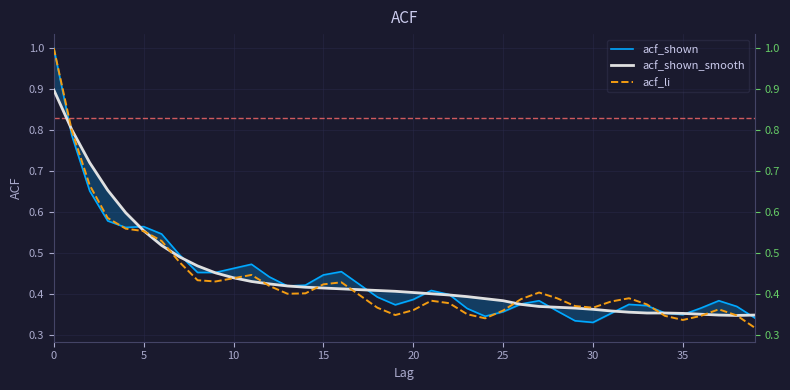

True or false: acf_li and acf_shown_smooth cross at least once.

True